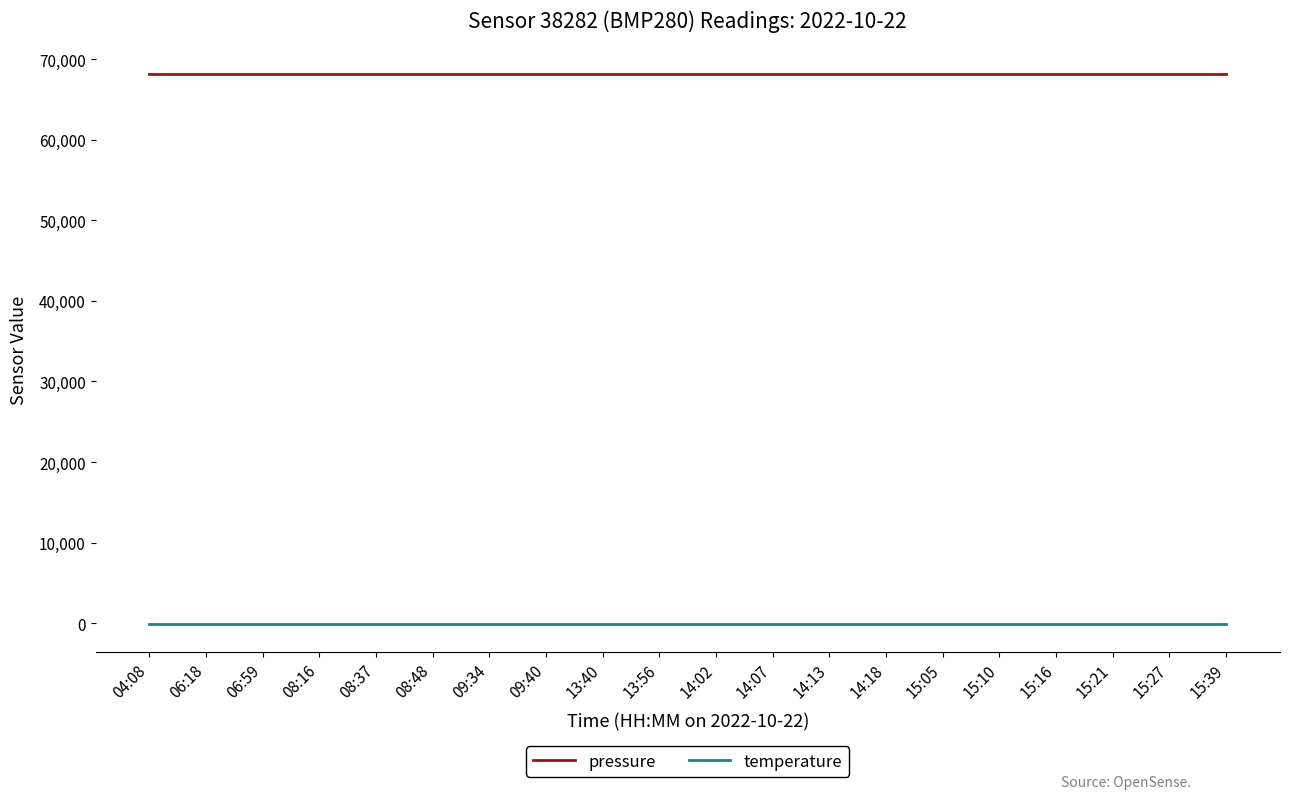

True or false: temperature and pressure intersect in this chart.

False